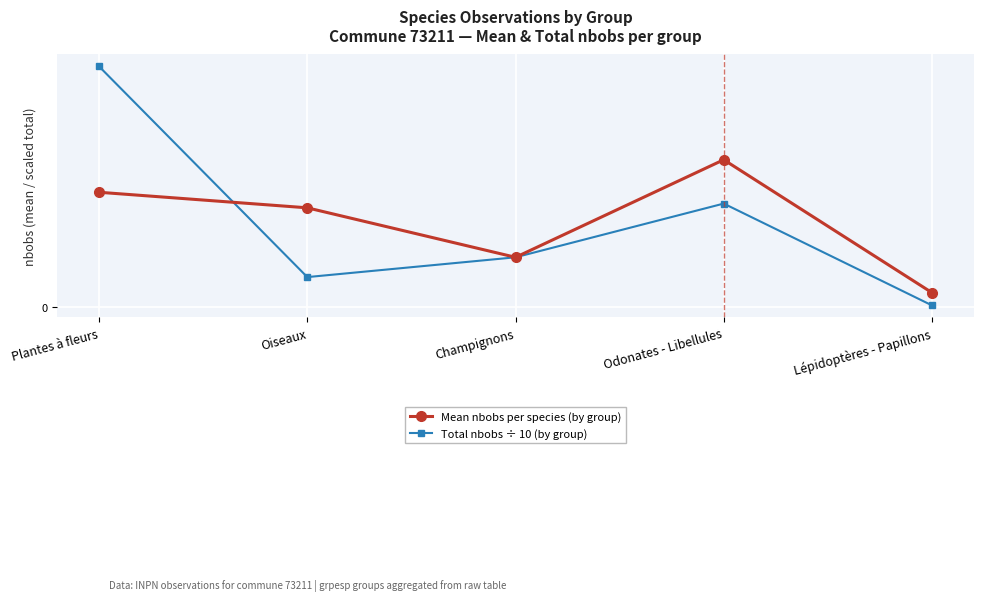

At which category does Total nbobs ÷ 10 (by group) reach its first local valley?

Oiseaux